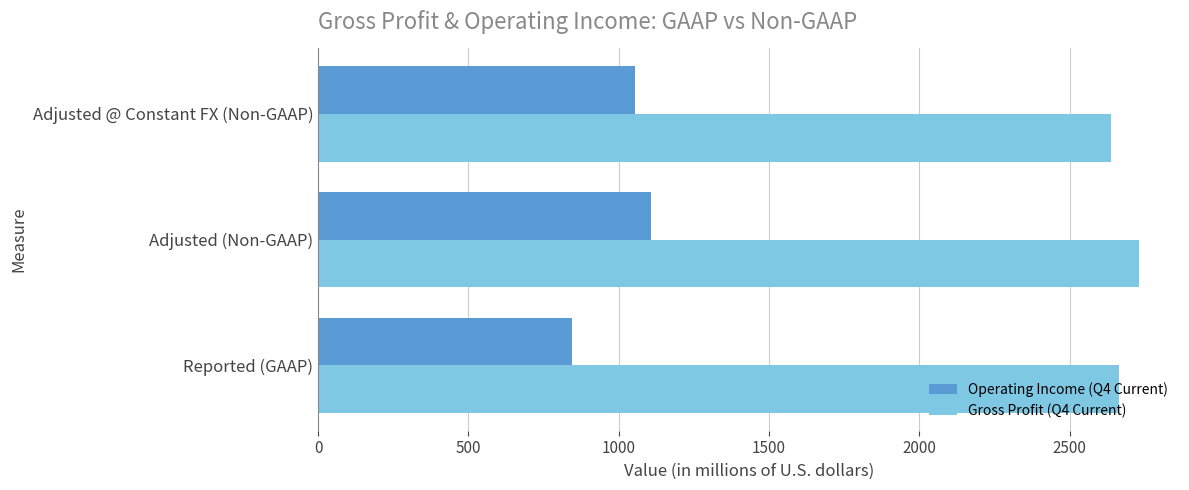

At how many categories does at least one series exceed 2410?

3